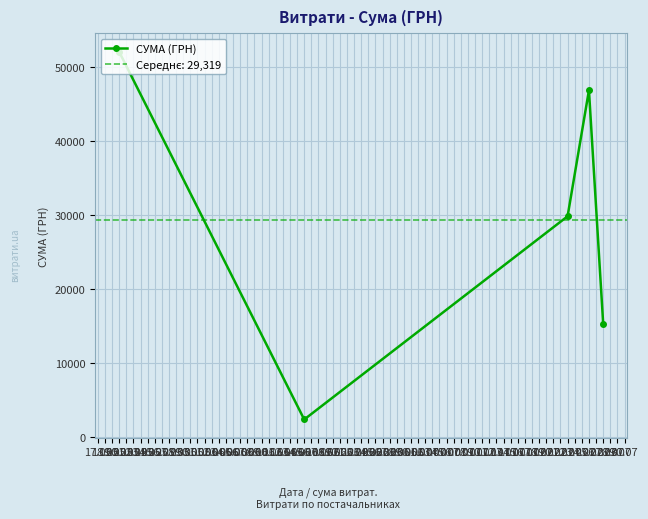

Reading right to left, list all the values displayed in this chart.

15349	46904	29858	2374	52110